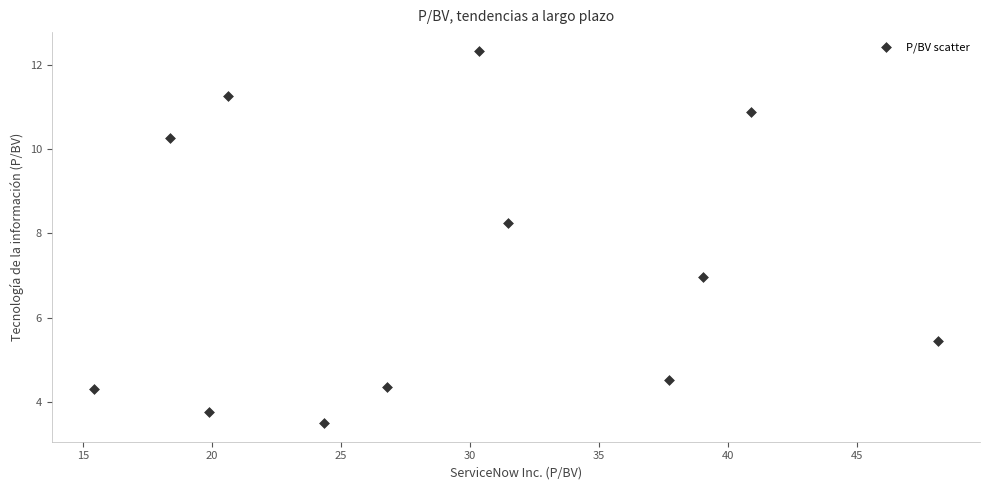

What is the range of Y values (max minus min)?

8.8